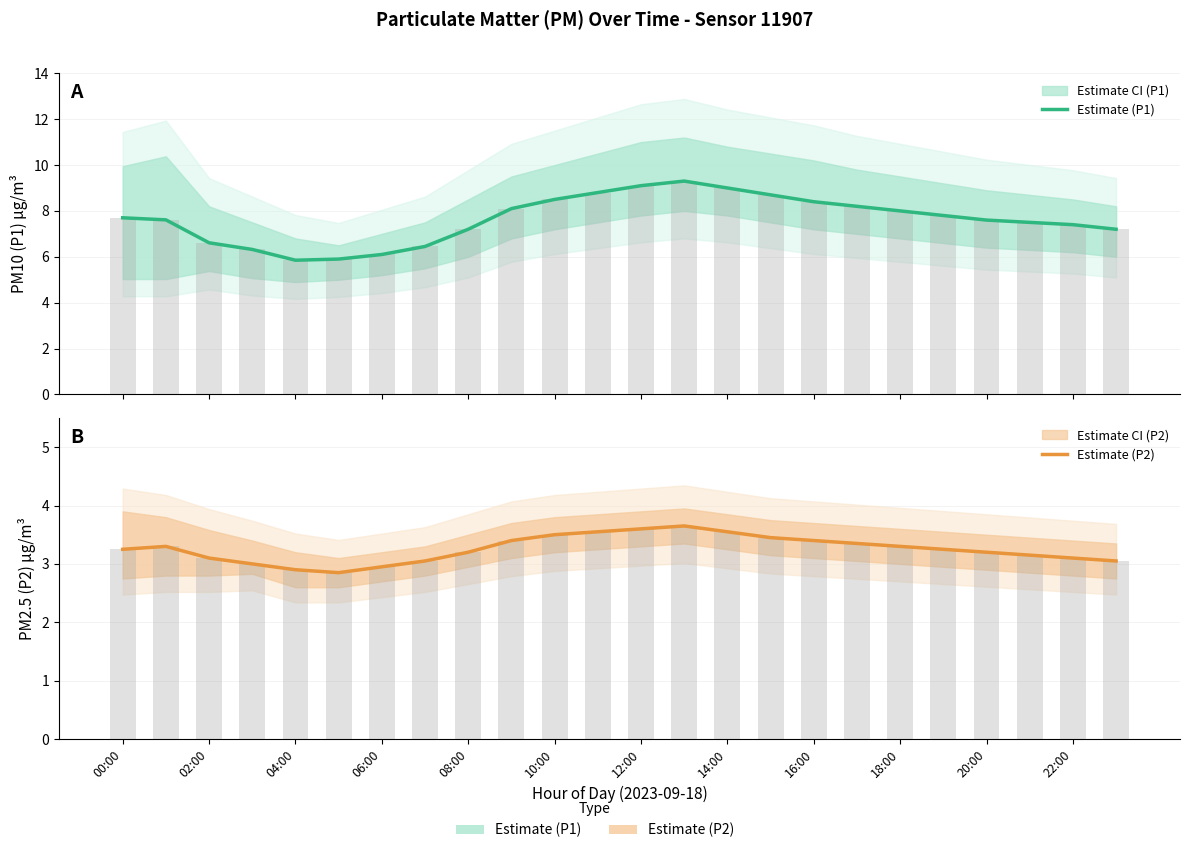

Read the Estimate (P2) value at 15.

3.5